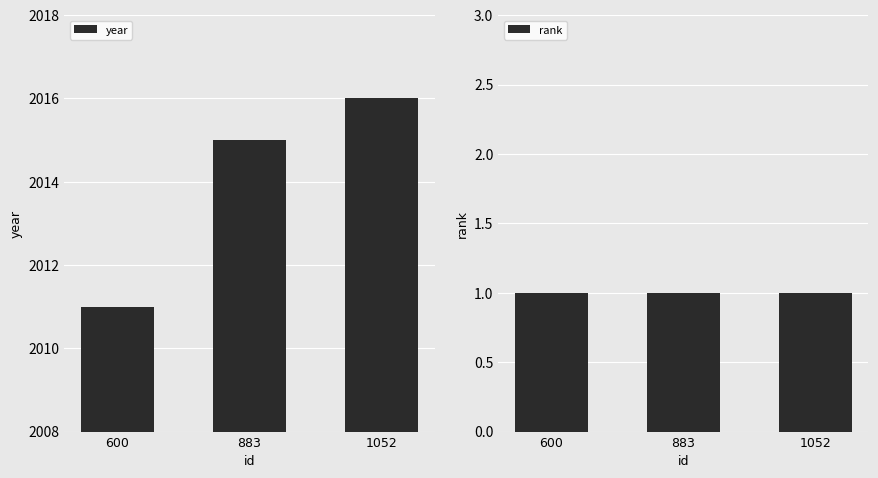

Are the bars horizontal?

No